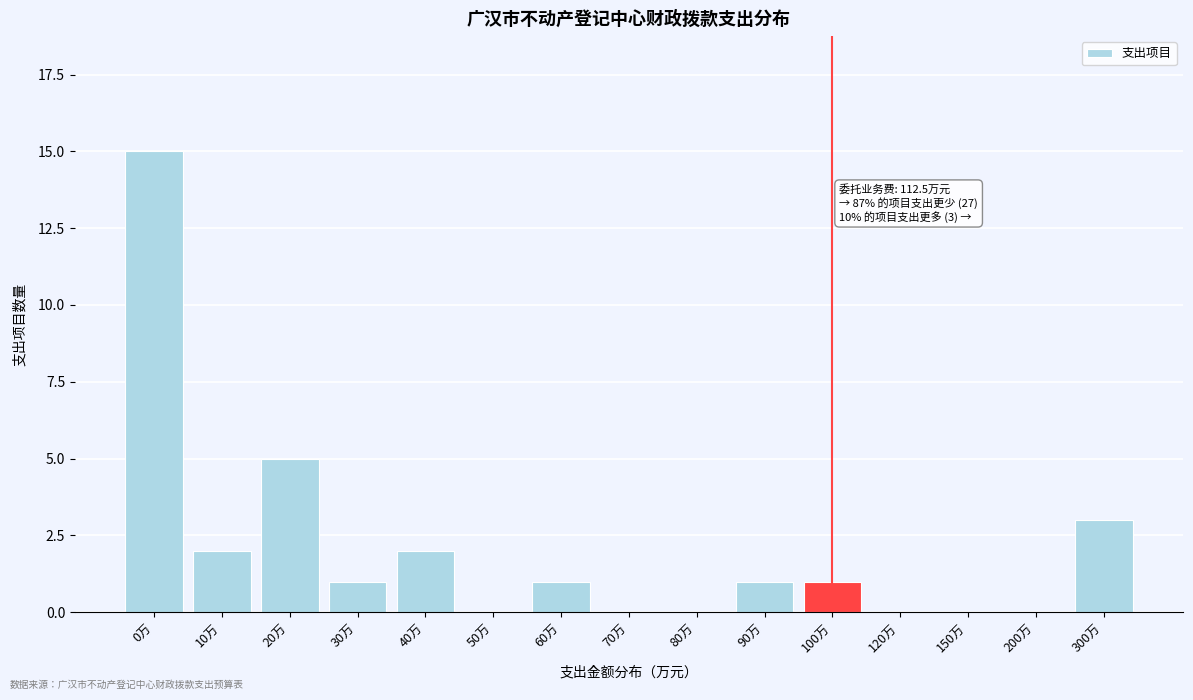

Reading left to right, transcribe all the data shown in this chart.

0万=15	10万=2	20万=5	30万=1	40万=2	50万=0	60万=1	70万=0	80万=0	90万=1	100万=1	120万=0	150万=0	200万=0	300万=3